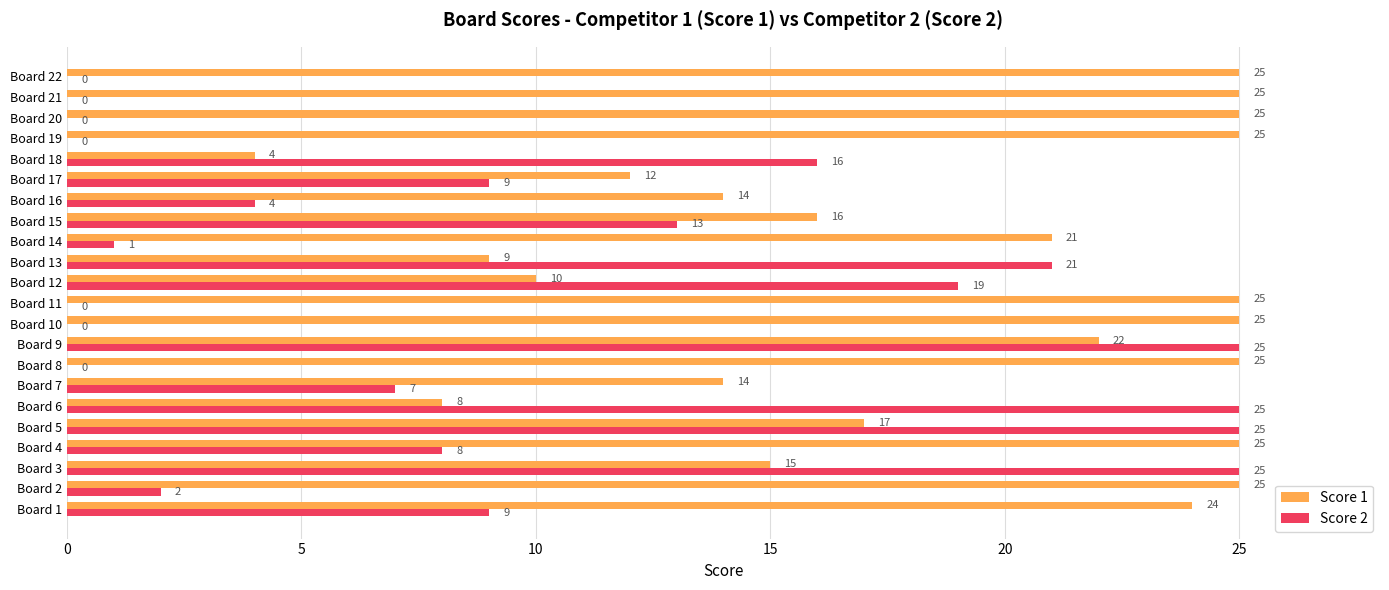

What is the sum of all Score 1 values?

411